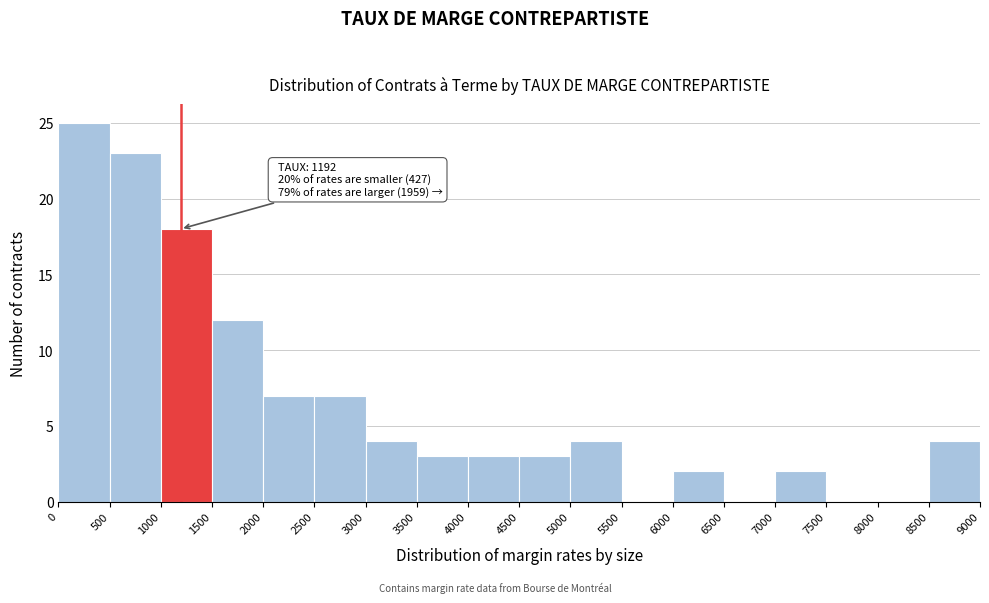

Which range on the x-axis has the tallest bar?

0 to 500